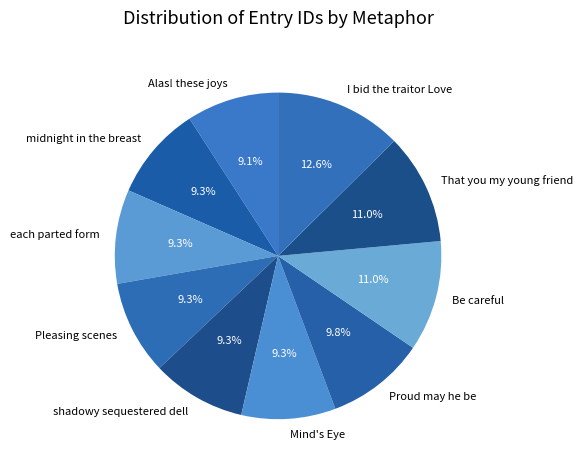

Is there any slice that represents more than half of the pie?

No